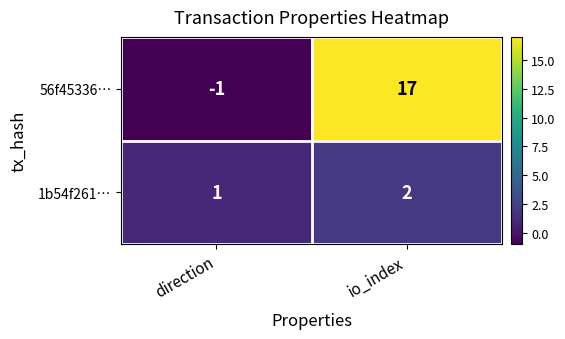

What is the spread (max minus min) of values at direction?

2